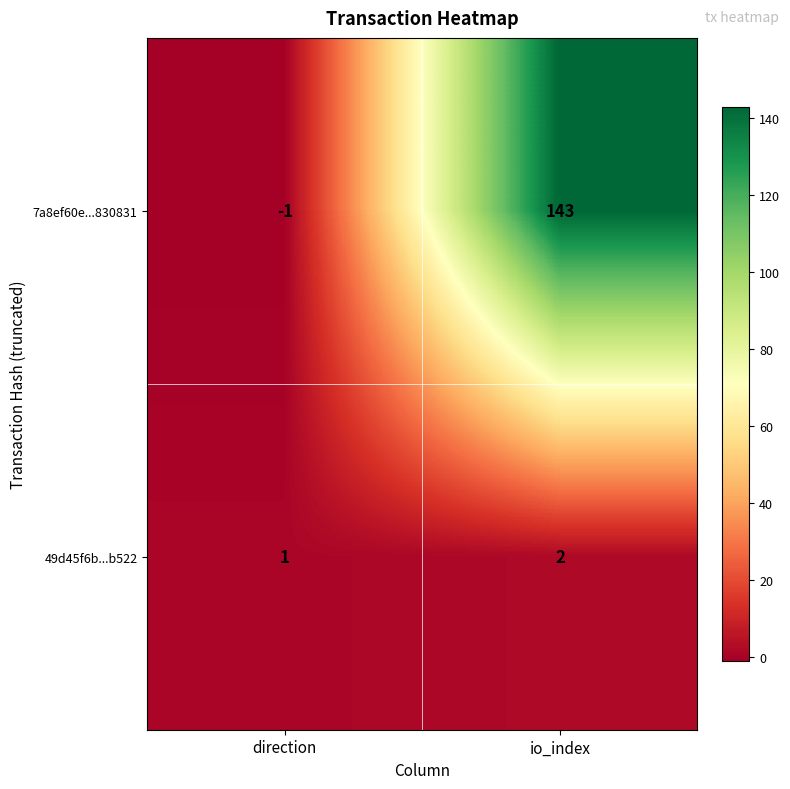

How many positive values does the 7a8ef60e...830831 series have?

1